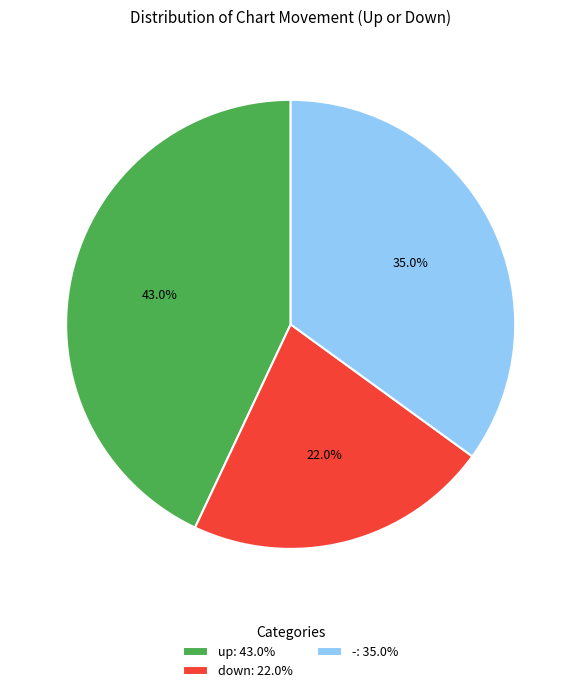

To the nearest percent, what is the average slice percentage?

33%